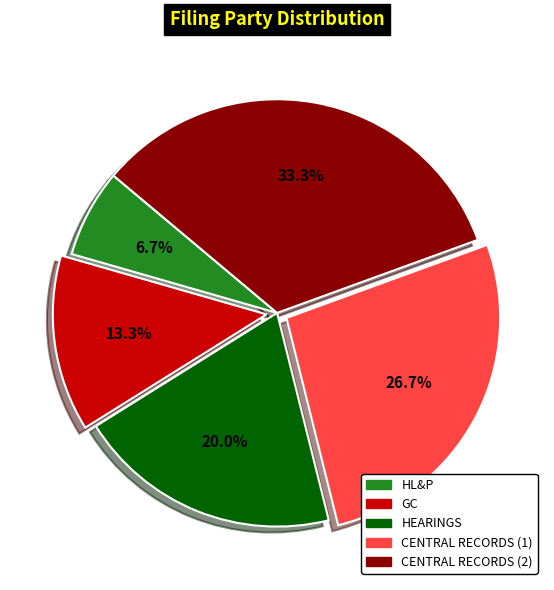

The HL&P slice represents 1% of the pie. True or false?

False